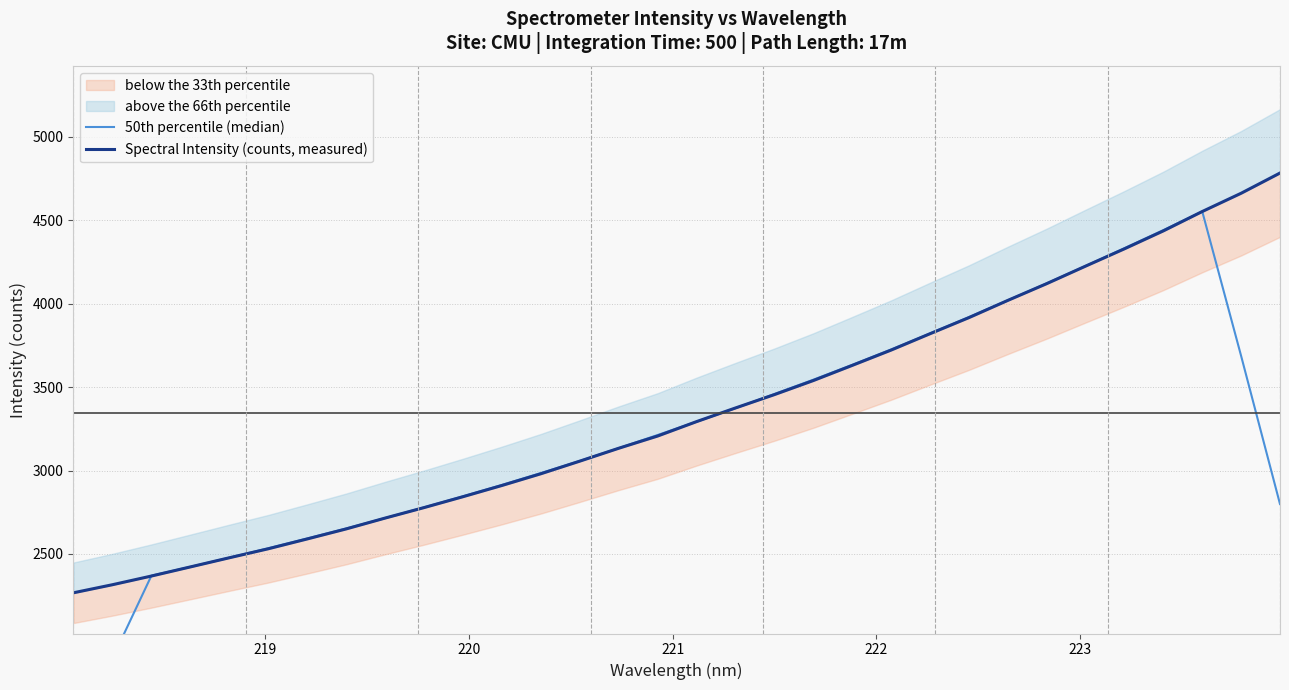

How many values in the Spectral Intensity (counts, measured) series are below 3293?

16